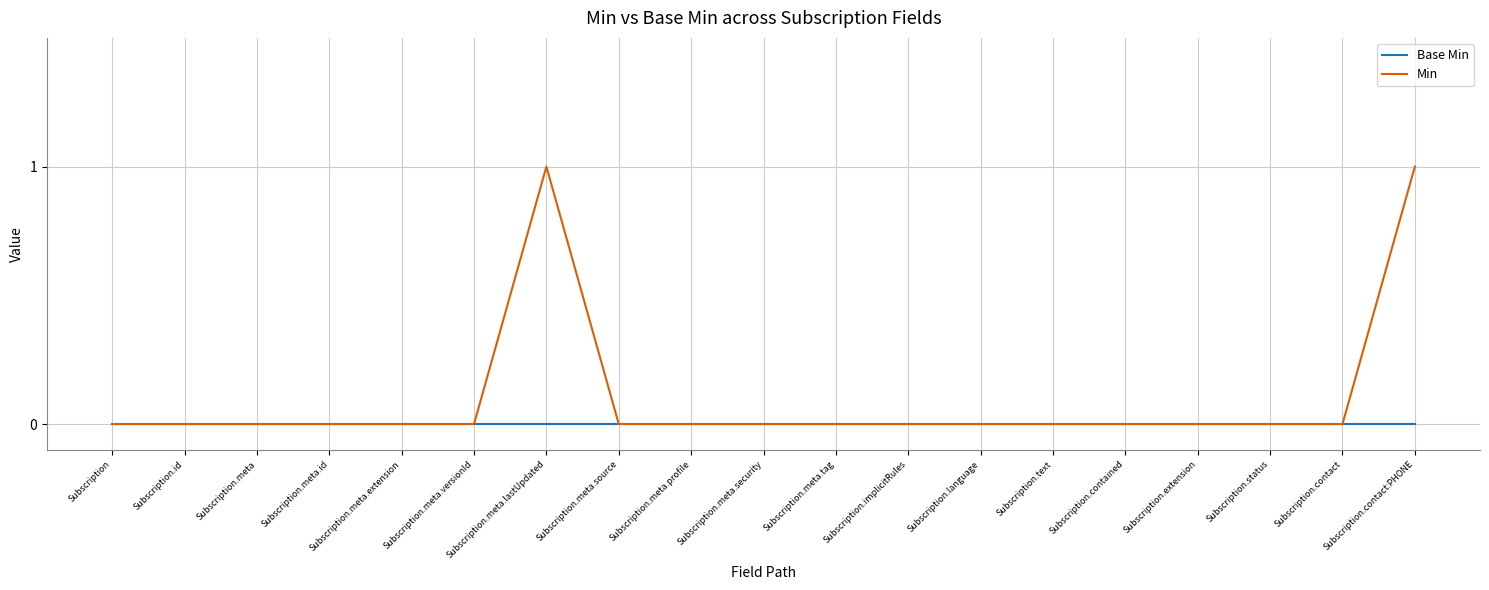

Which series has the largest total across all categories?

Min